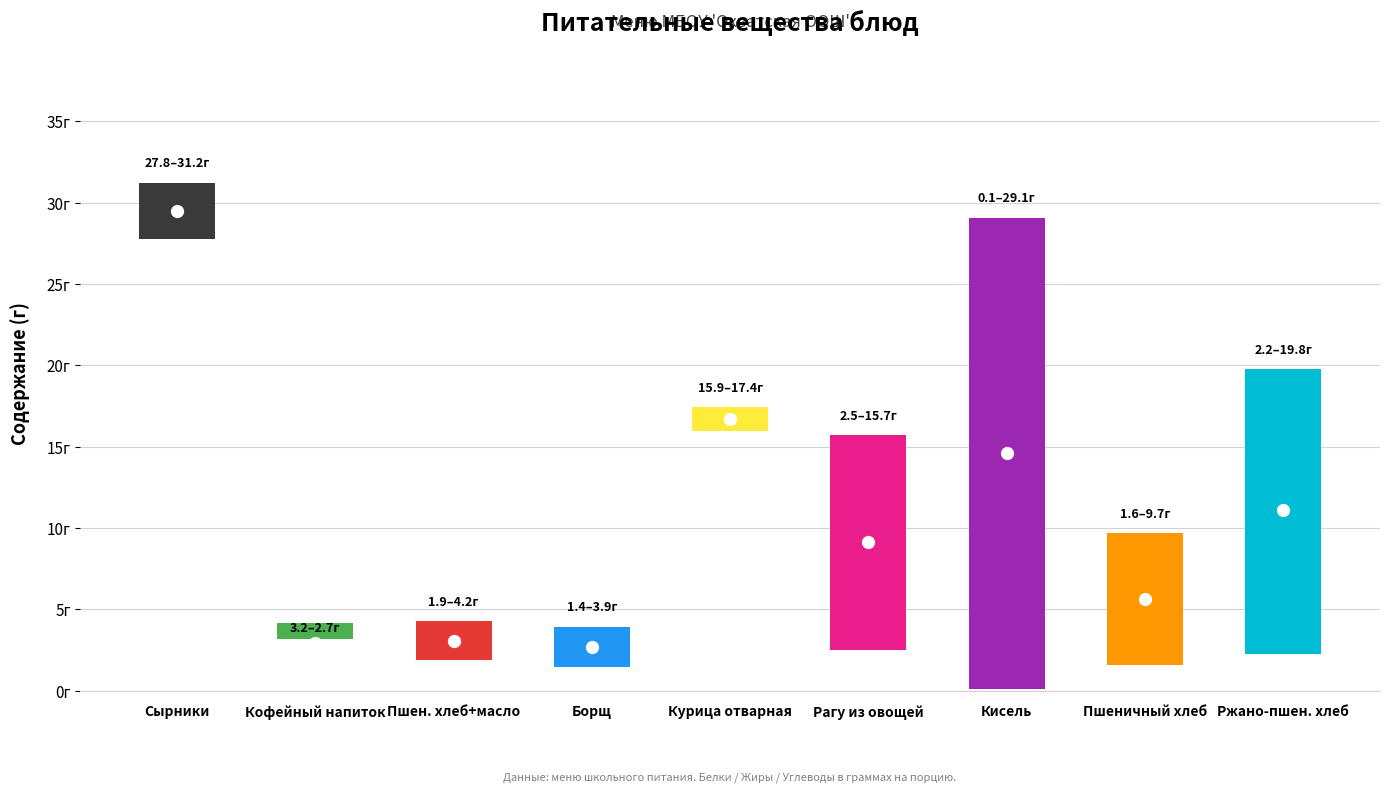

What are all the series names shown in the legend?

Белки, Жиры, Углеводы